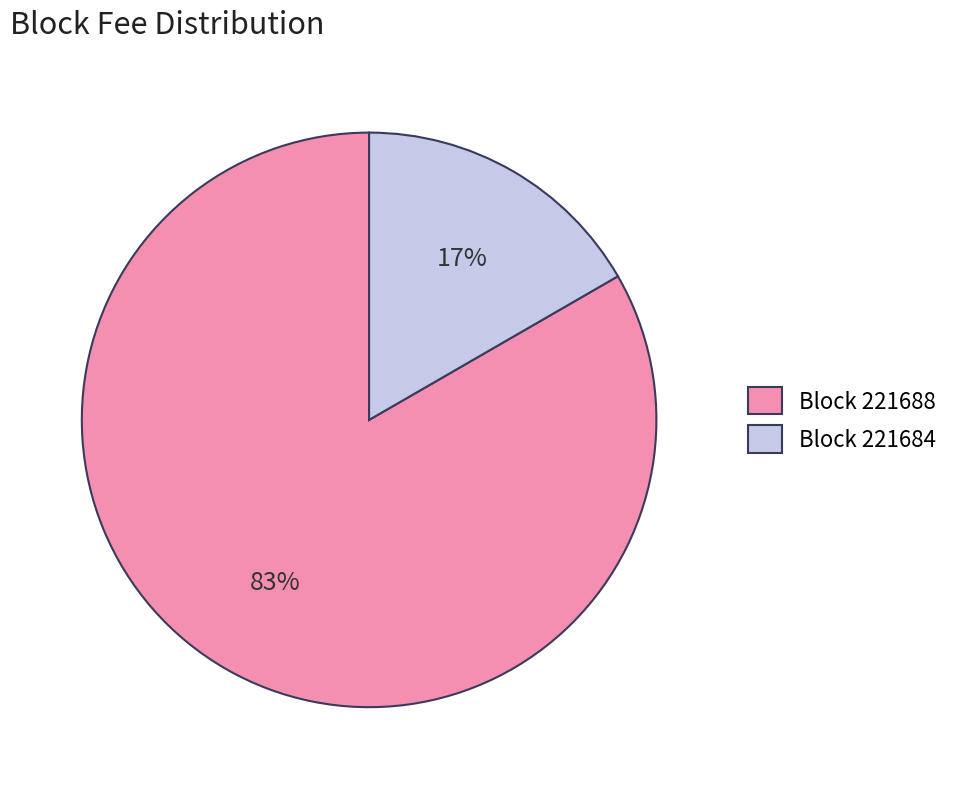

Do Block 221684 and Block 221688 together represent more than half of the pie?

Yes